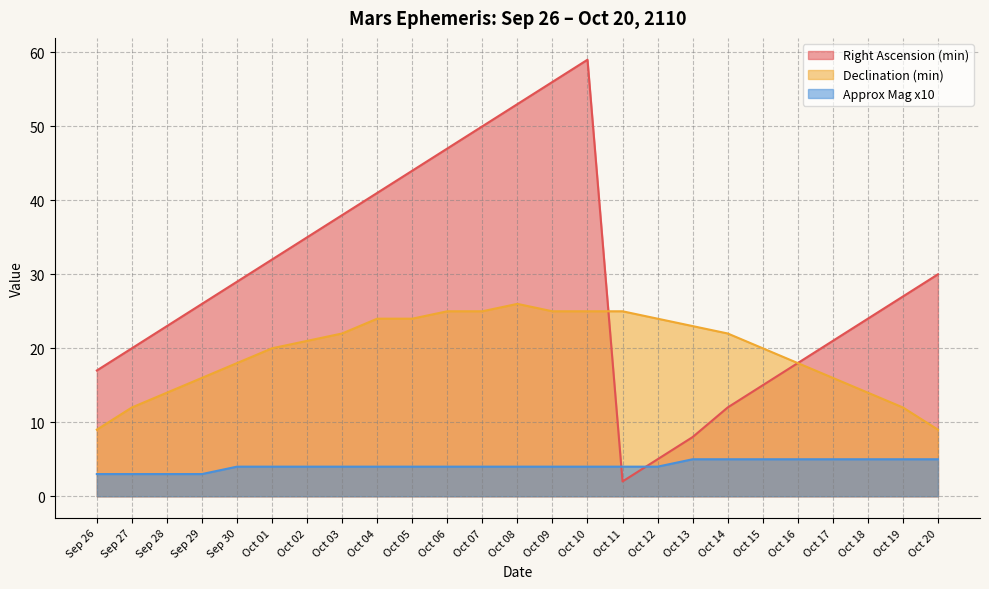

What is the label of the 22nd point from the right?

Sep 29